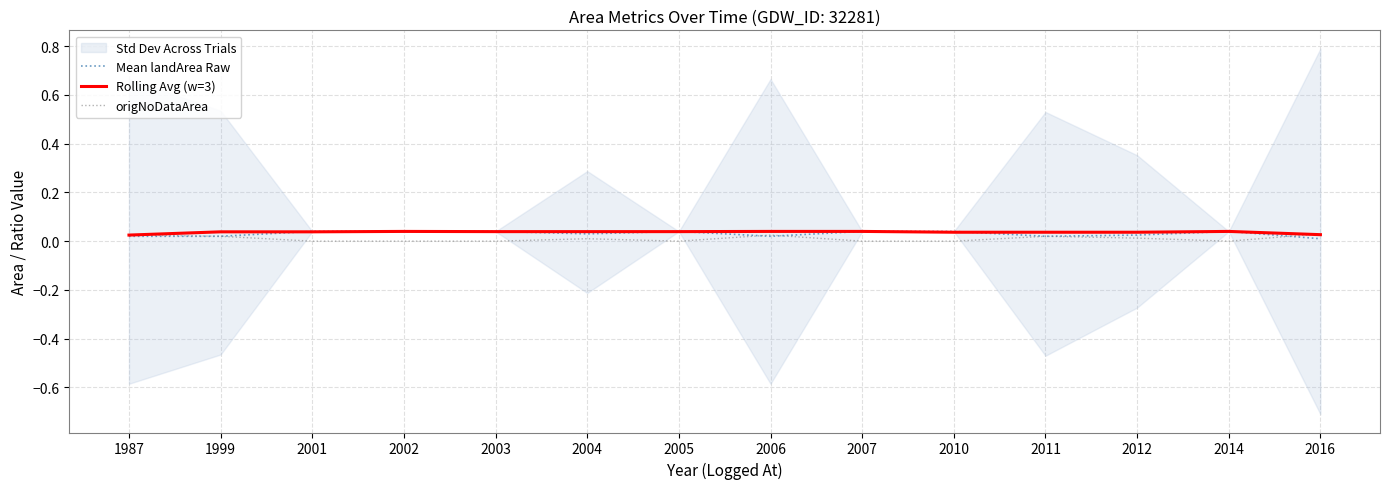

List the series in order of their overall mean, lowest first.

origNoDataArea, Mean landArea Raw, Rolling Avg (w=3)